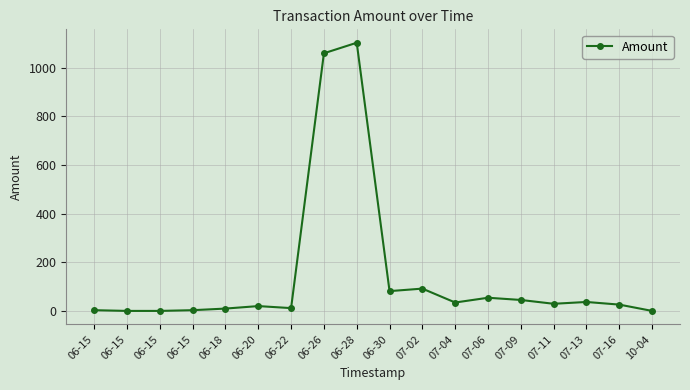

Reading left to right, list all the values displayed in this chart.

3.0	0.0	0.0	3.0	9.6	19.9	11.5	1059.6	1103.0	81.4	91.7	34.5	54.1	45.1	29.3	36.8	26.0	0.0